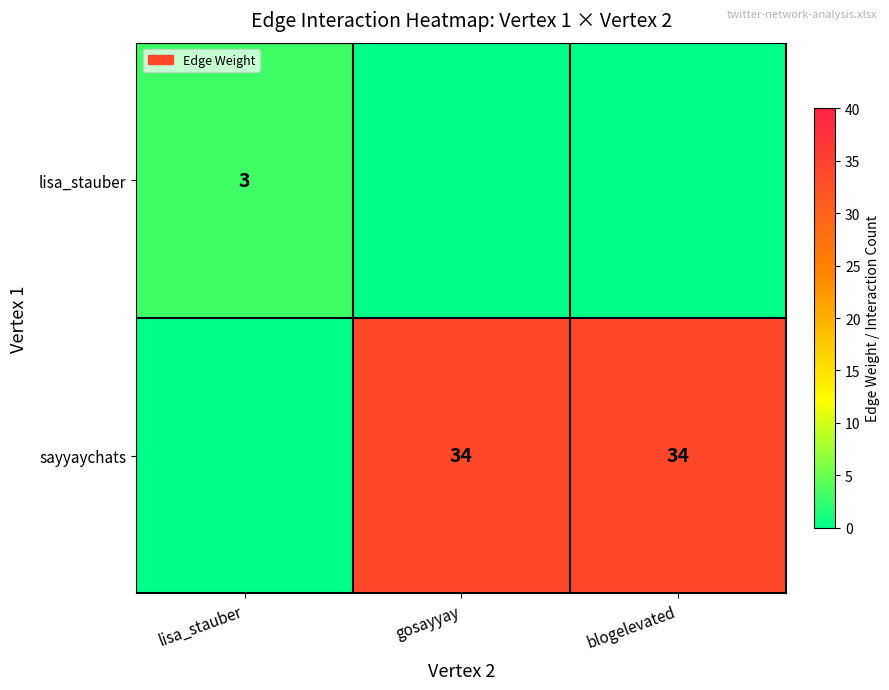

The value of sayyaychats at blogelevated is 34. True or false?

True